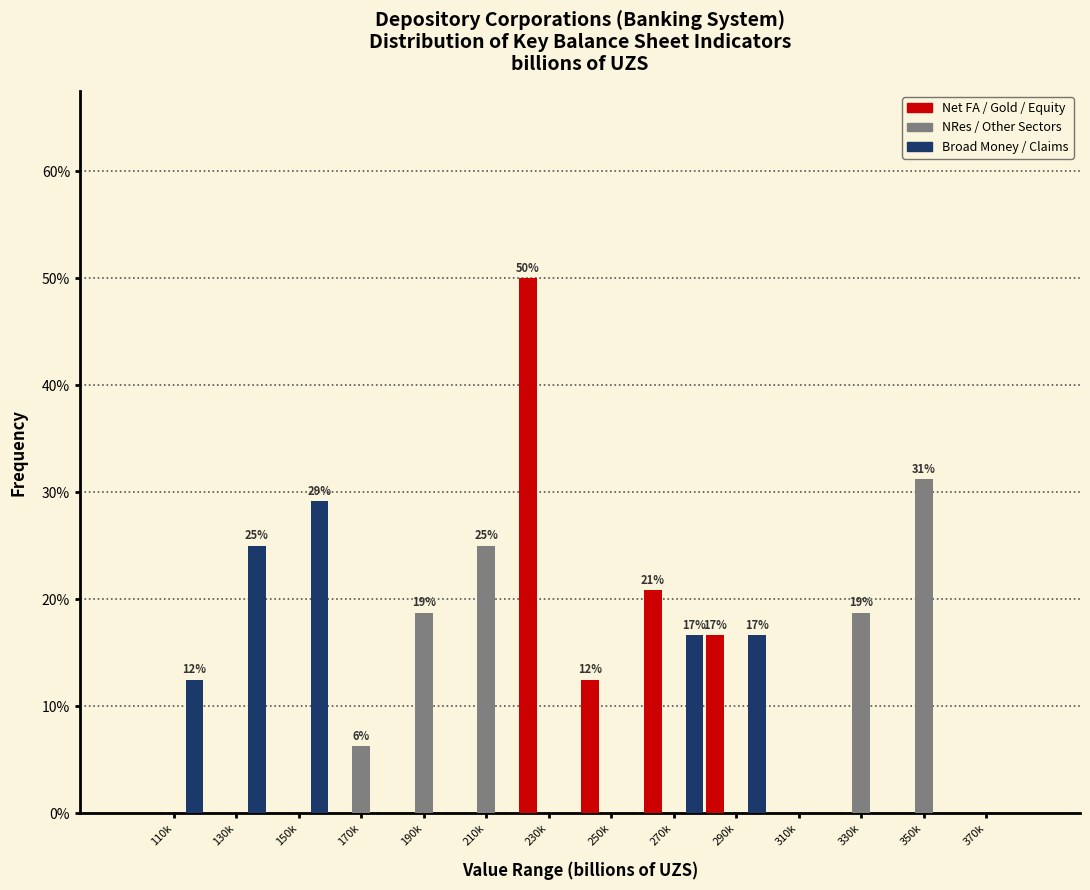

Is it true that NRes / Other Sectors equals 3.4 at 170k?

False